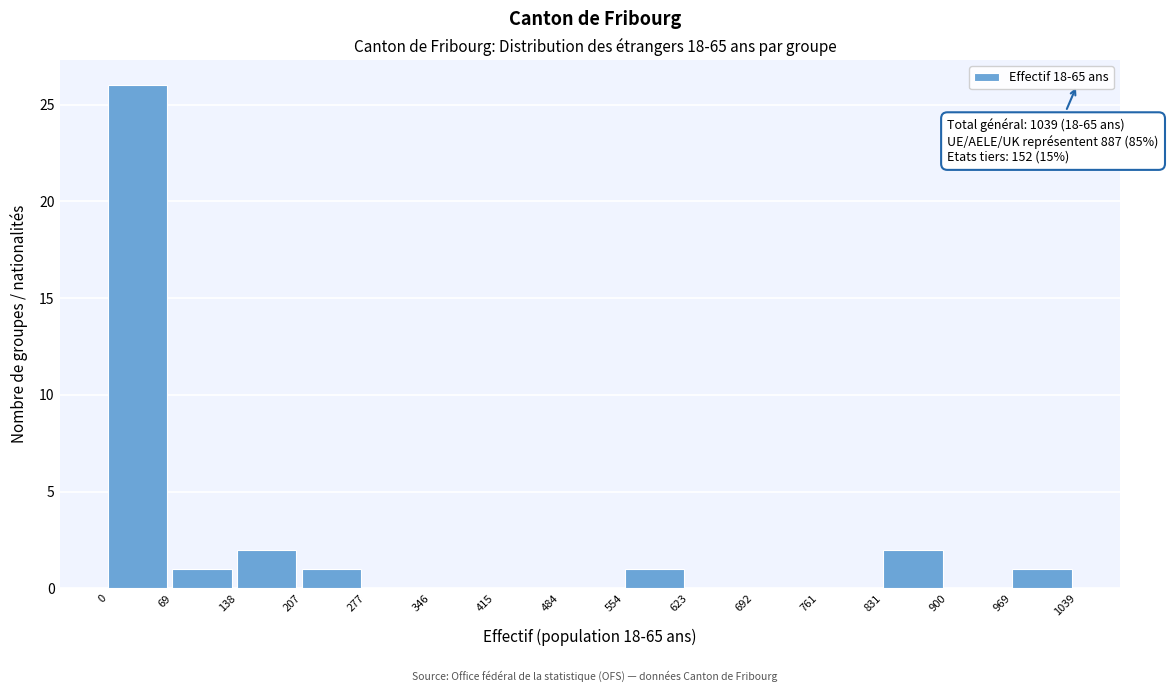

Over which range of the x-axis is the bar tallest?

0 to 69